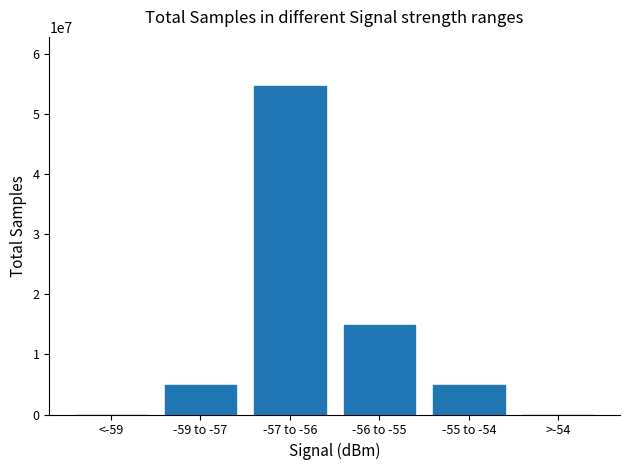

What is the maximum value shown in the chart?

54645341